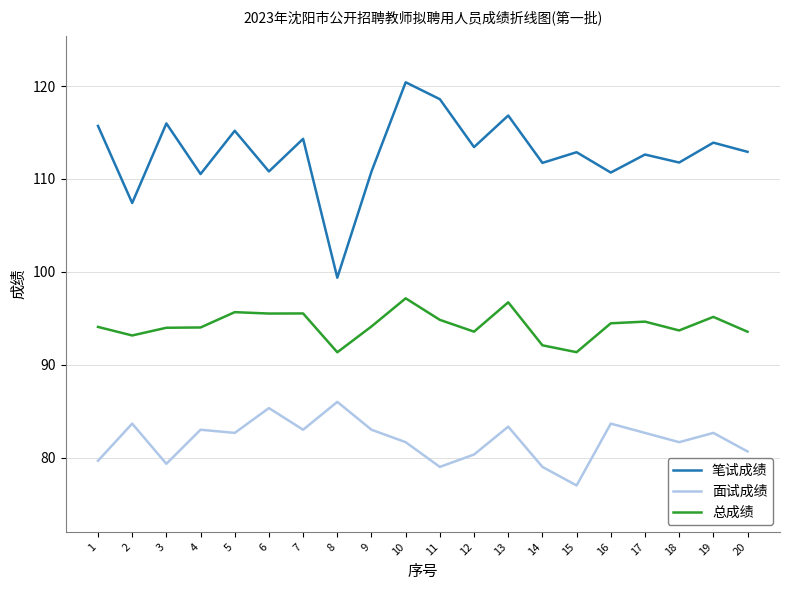

What value does the 总成绩 series have at 5?

95.7